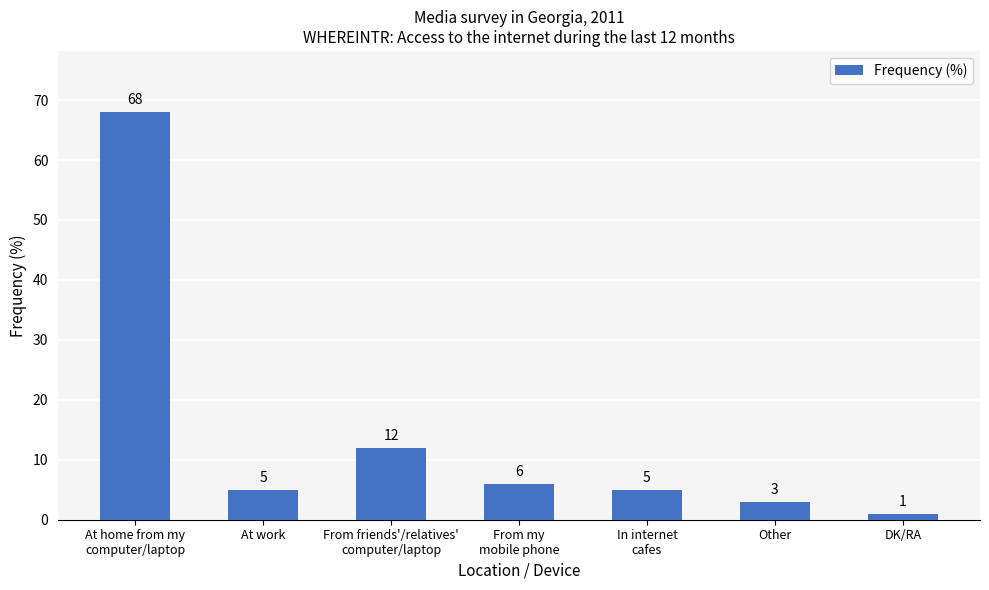

What is the label of the 7th bar from the left?

DK/RA